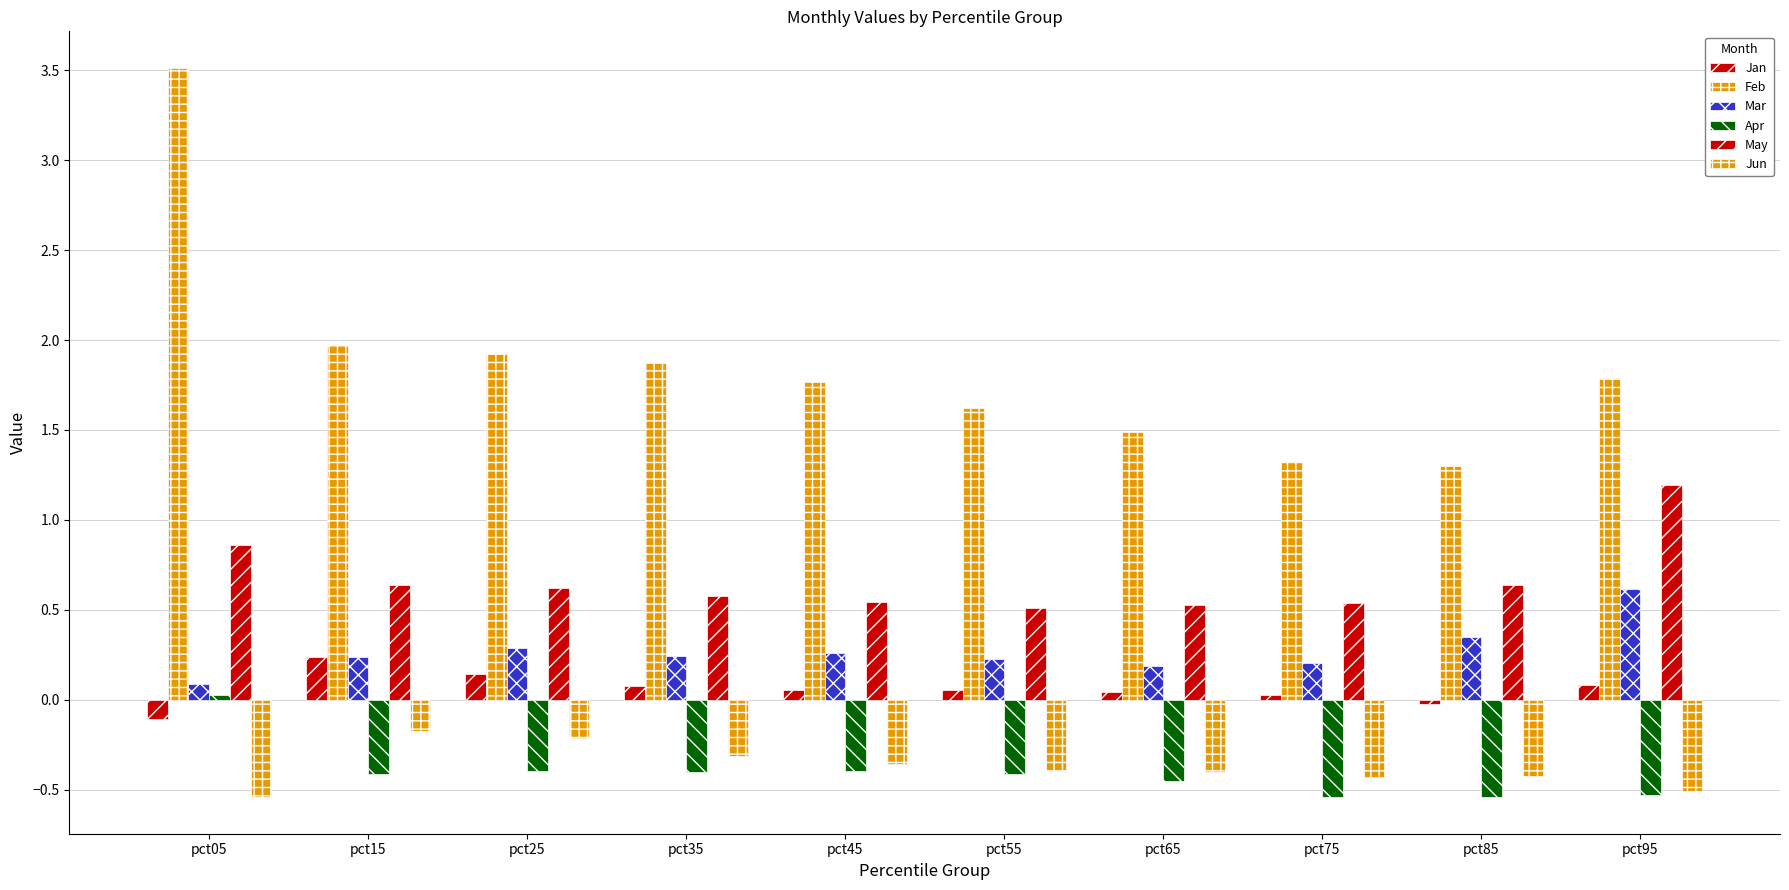

The Mar series shows 0.3 at pct25. True or false?

True